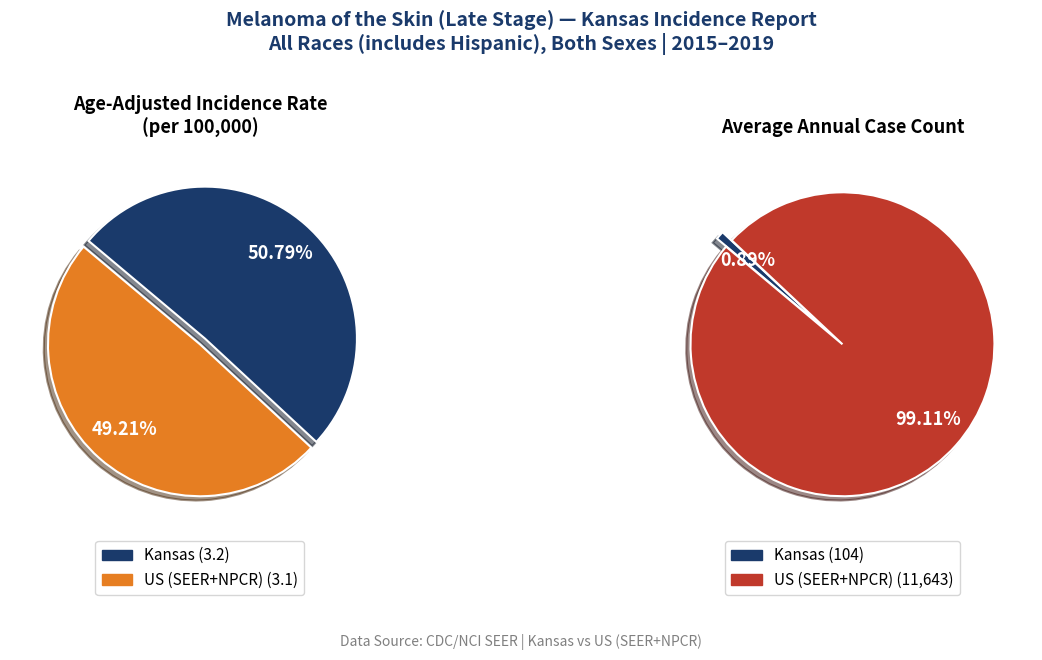

To the nearest percent, what is the difference between the largest and smallest slice percentages?

2%